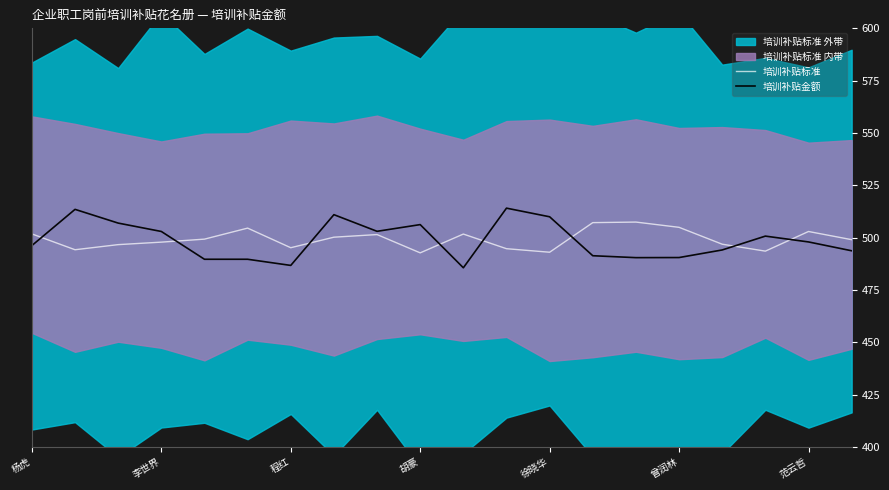

The value of 培训补贴金额 at 胡豪 is 506.2. True or false?

True